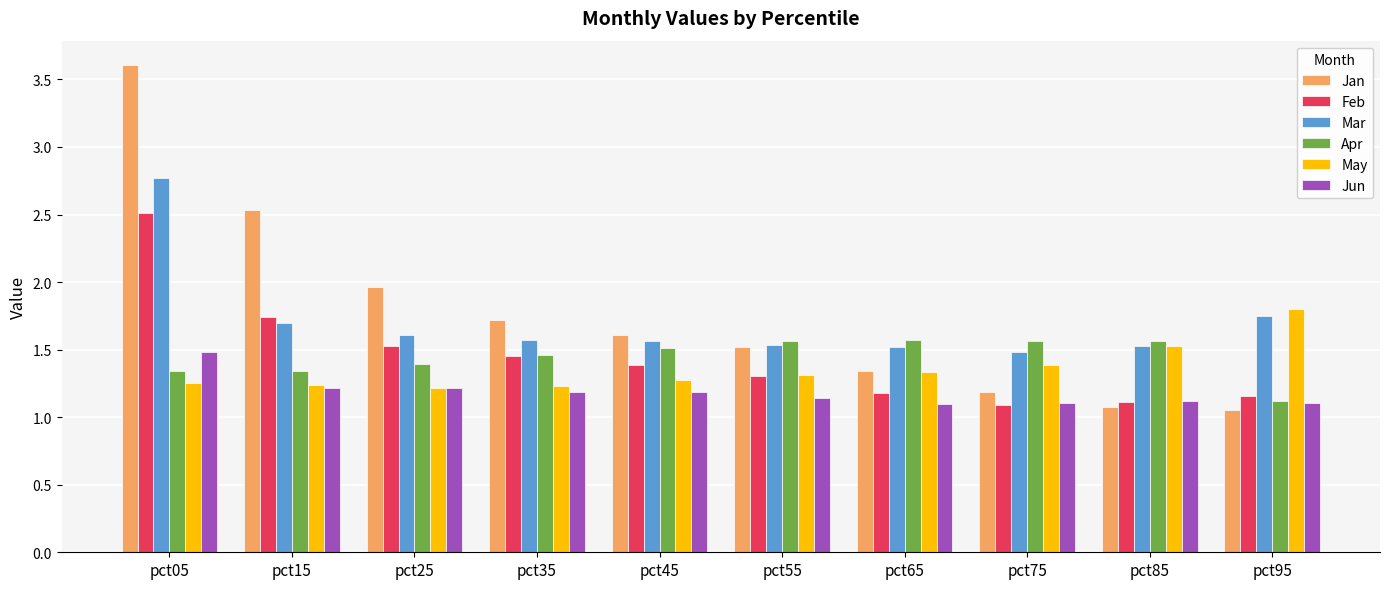

At which category is the sum across all series the highest?

pct05